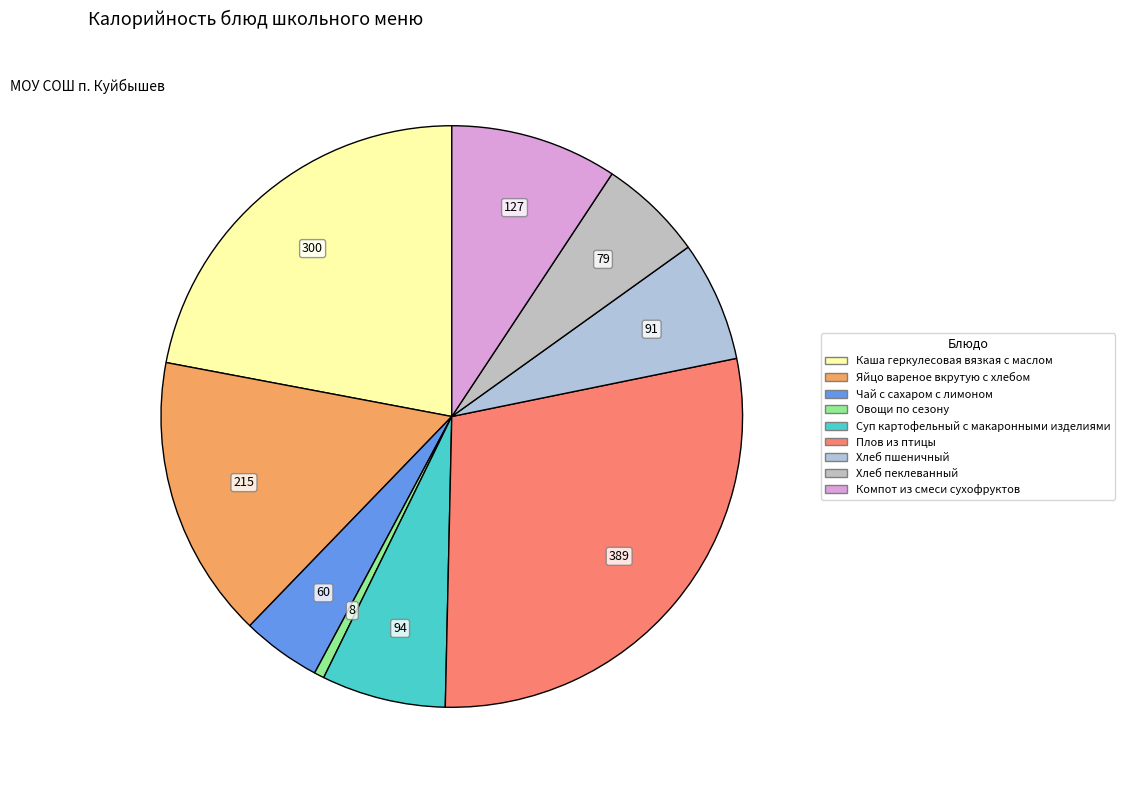

Approximately how many times larger is the value at Суп картофельный с макаронными изделиями compared to Каша геркулесовая вязкая с маслом?

0.3